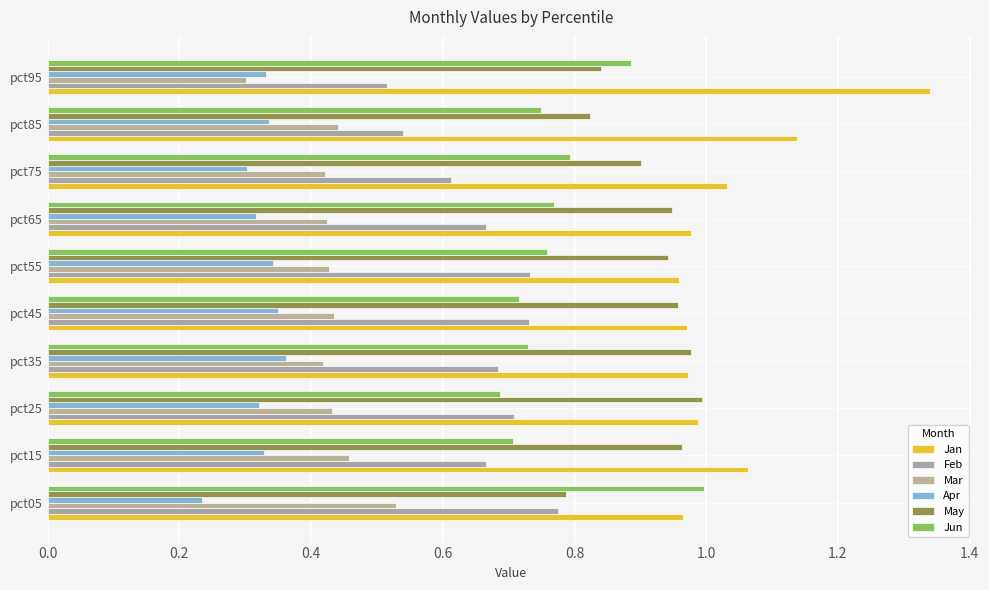

What is the sum of all May values?

9.1